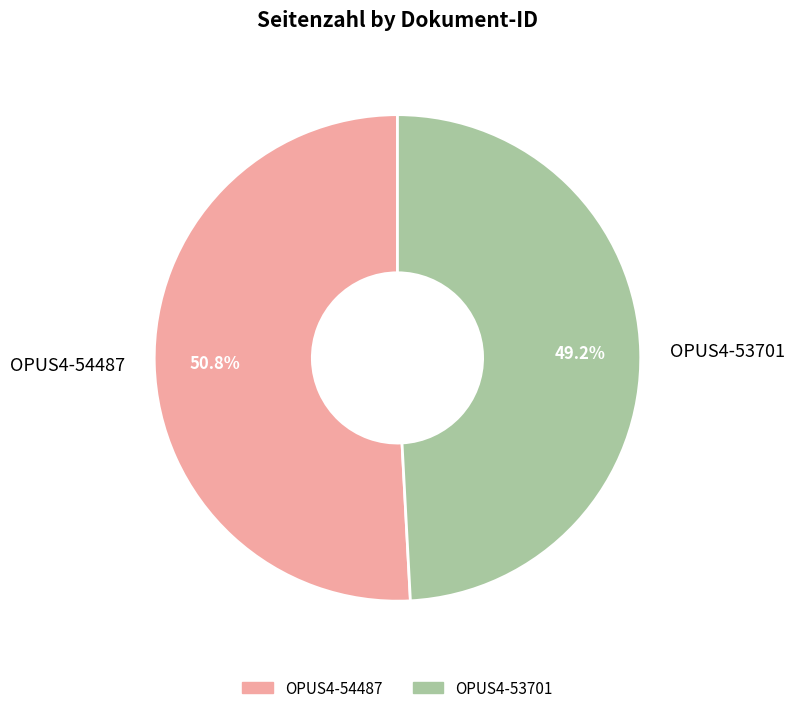

Between OPUS4-53701 and OPUS4-54487, which is larger?

OPUS4-54487